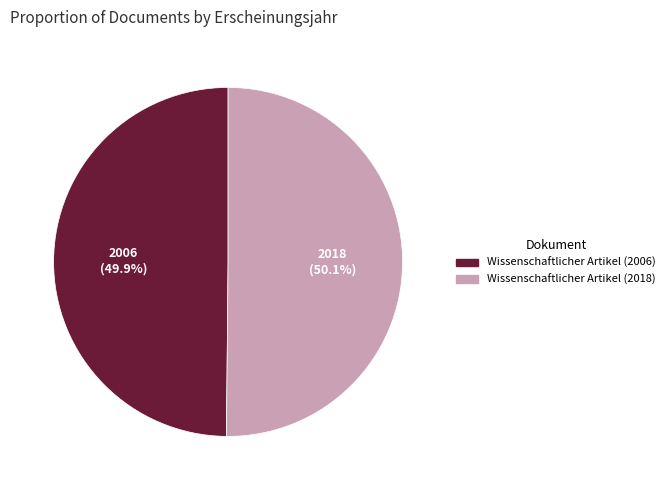

Does any single category account for the majority?

Yes